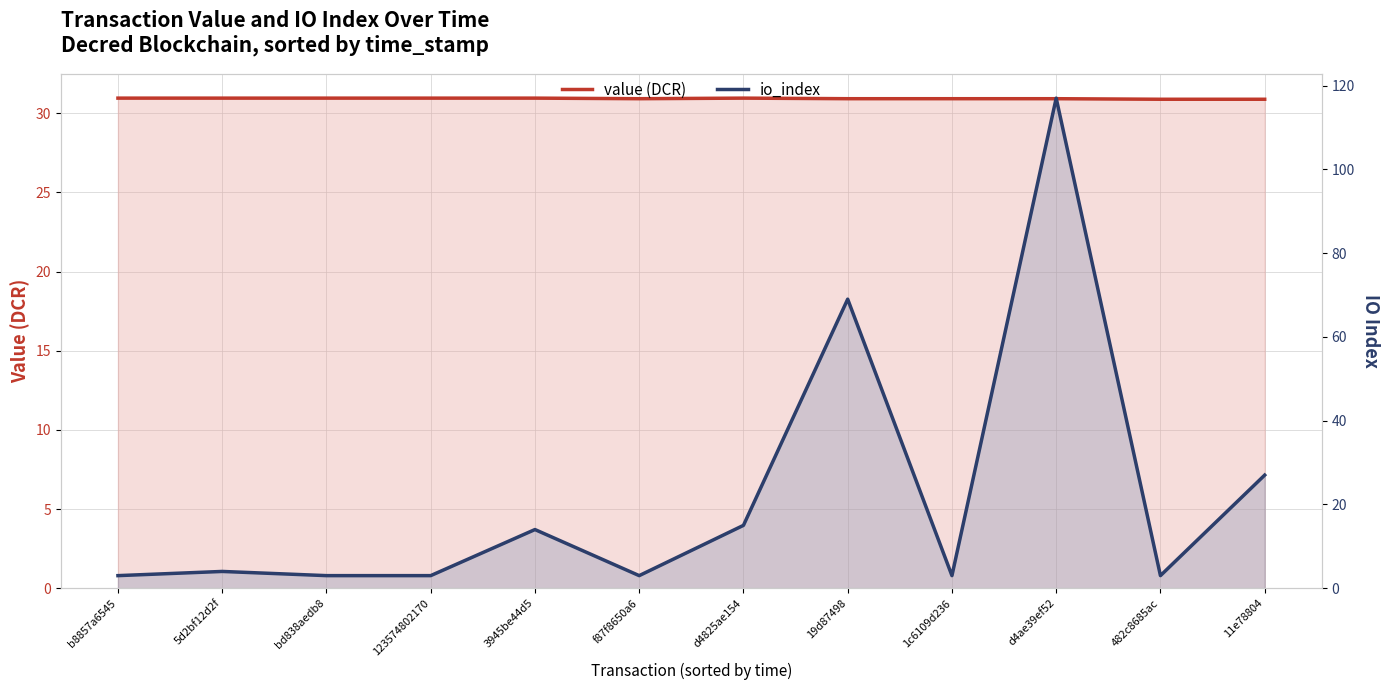

Where does the io_index series first go above 4?

3945be44d5